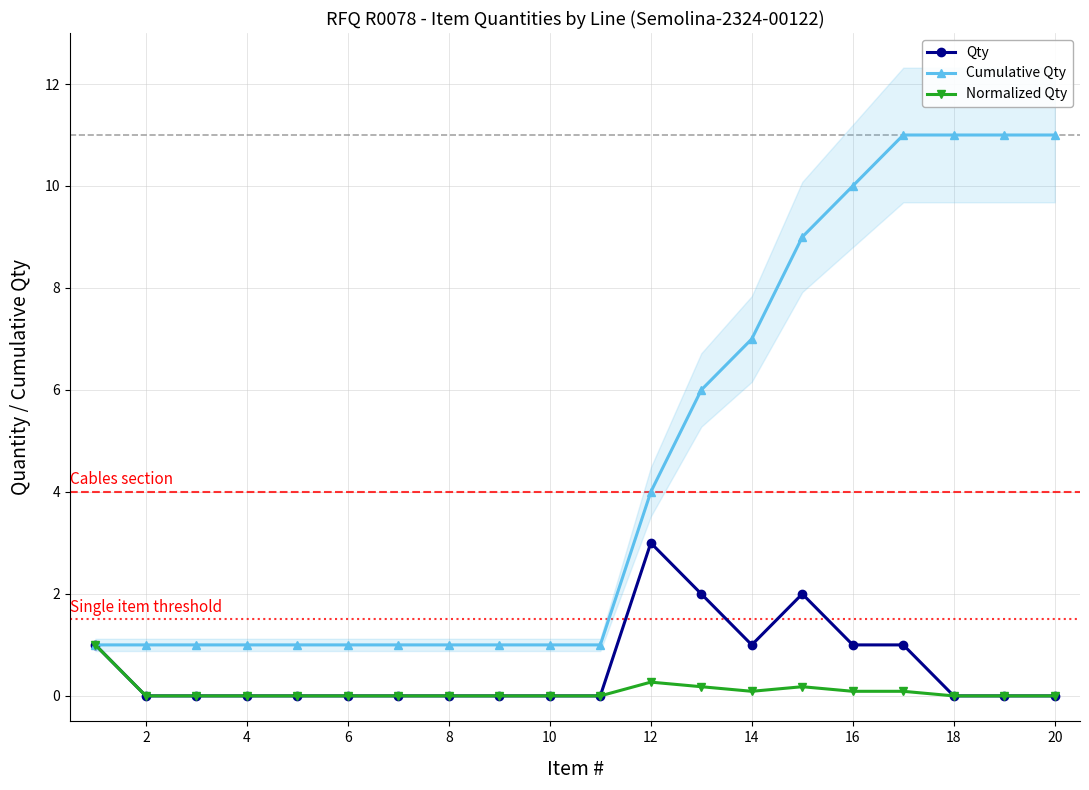

Is it true that Qty equals -1.0 at 4?

False